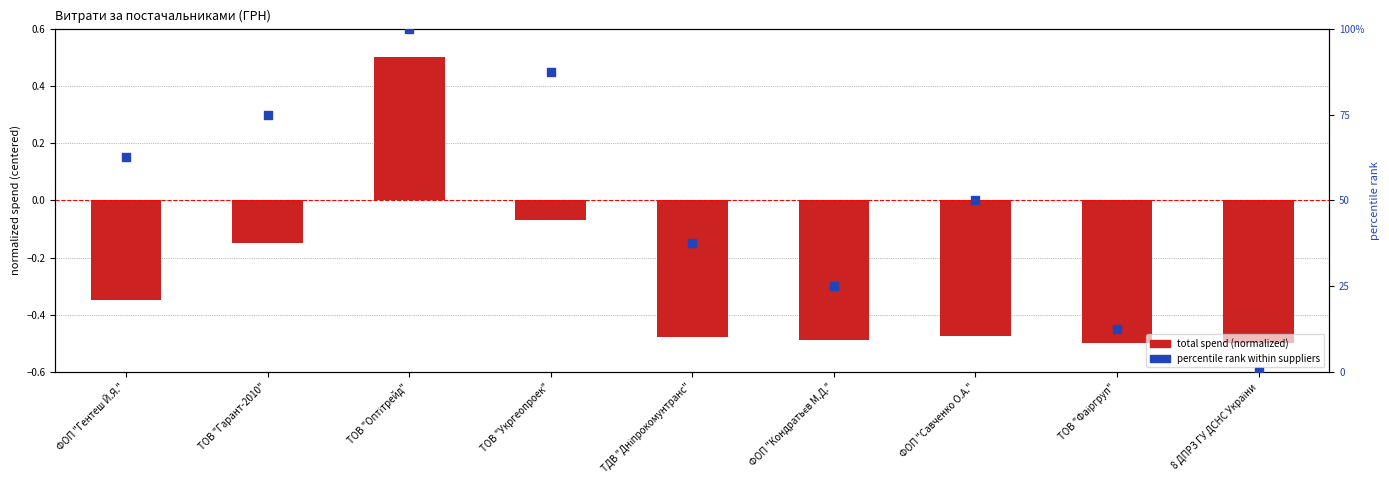

What are all the series names shown in the legend?

total spend (normalized), percentile rank within suppliers